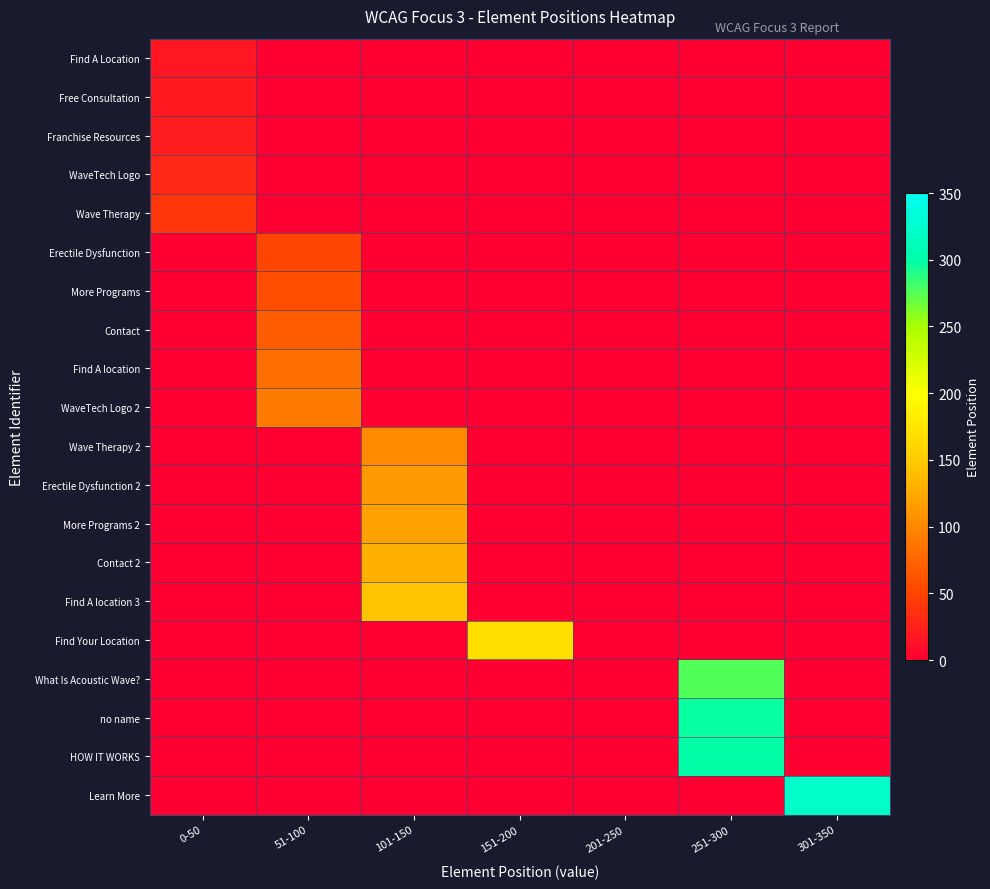

Rank the series at 201-250 from highest to lowest value.

Find A Location, Free Consultation, Franchise Resources, WaveTech Logo, Wave Therapy, Erectile Dysfunction, More Programs, Contact, Find A location, WaveTech Logo 2, Wave Therapy 2, Erectile Dysfunction 2, More Programs 2, Contact 2, Find A location 3, Find Your Location, What Is Acoustic Wave?, no name, HOW IT WORKS, Learn More